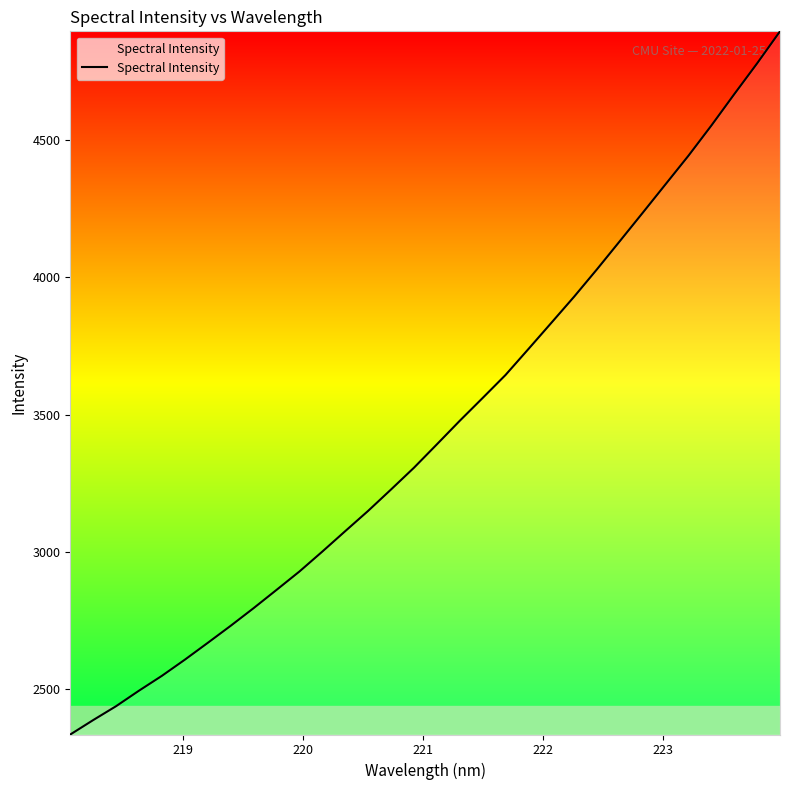

What is the minimum value shown in the chart?

2334.3